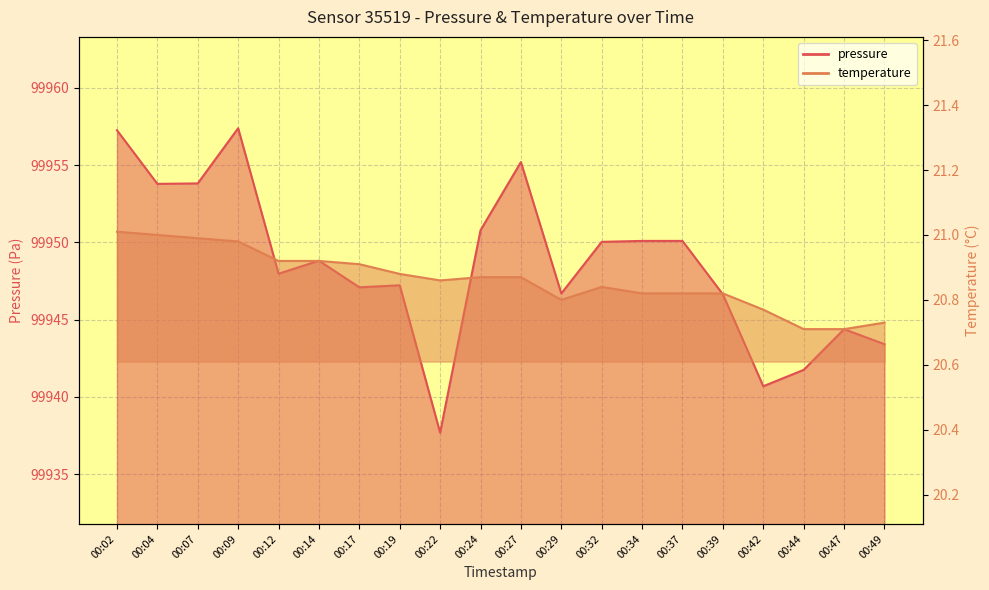

What is the average value of the temperature series?

20.9